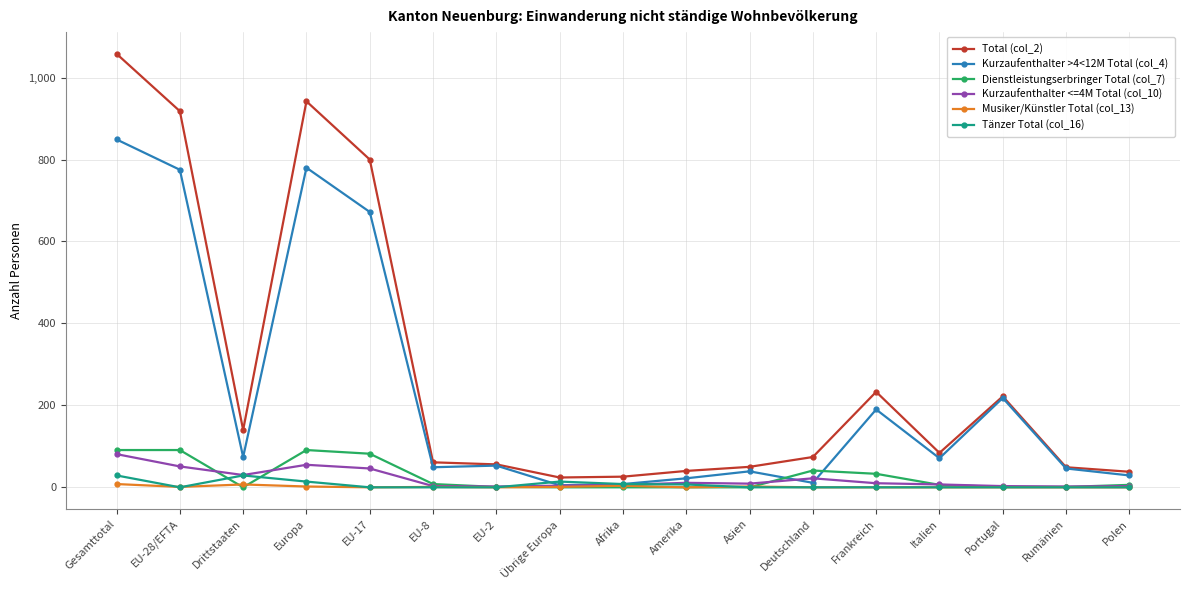

At how many categories does at least one series exceed 619?

4